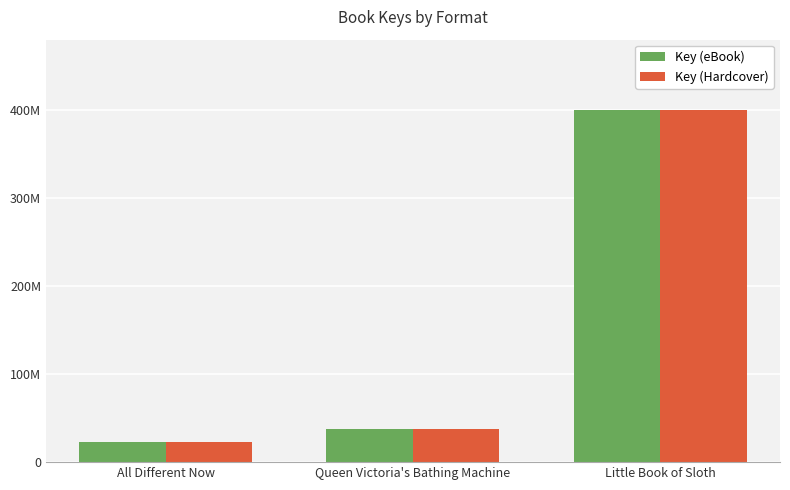

Reading left to right, what are all the values shown in this chart?

Key (eBook): 23195470	38062724	400094893
Key (Hardcover): 23195470	38062724	400094893